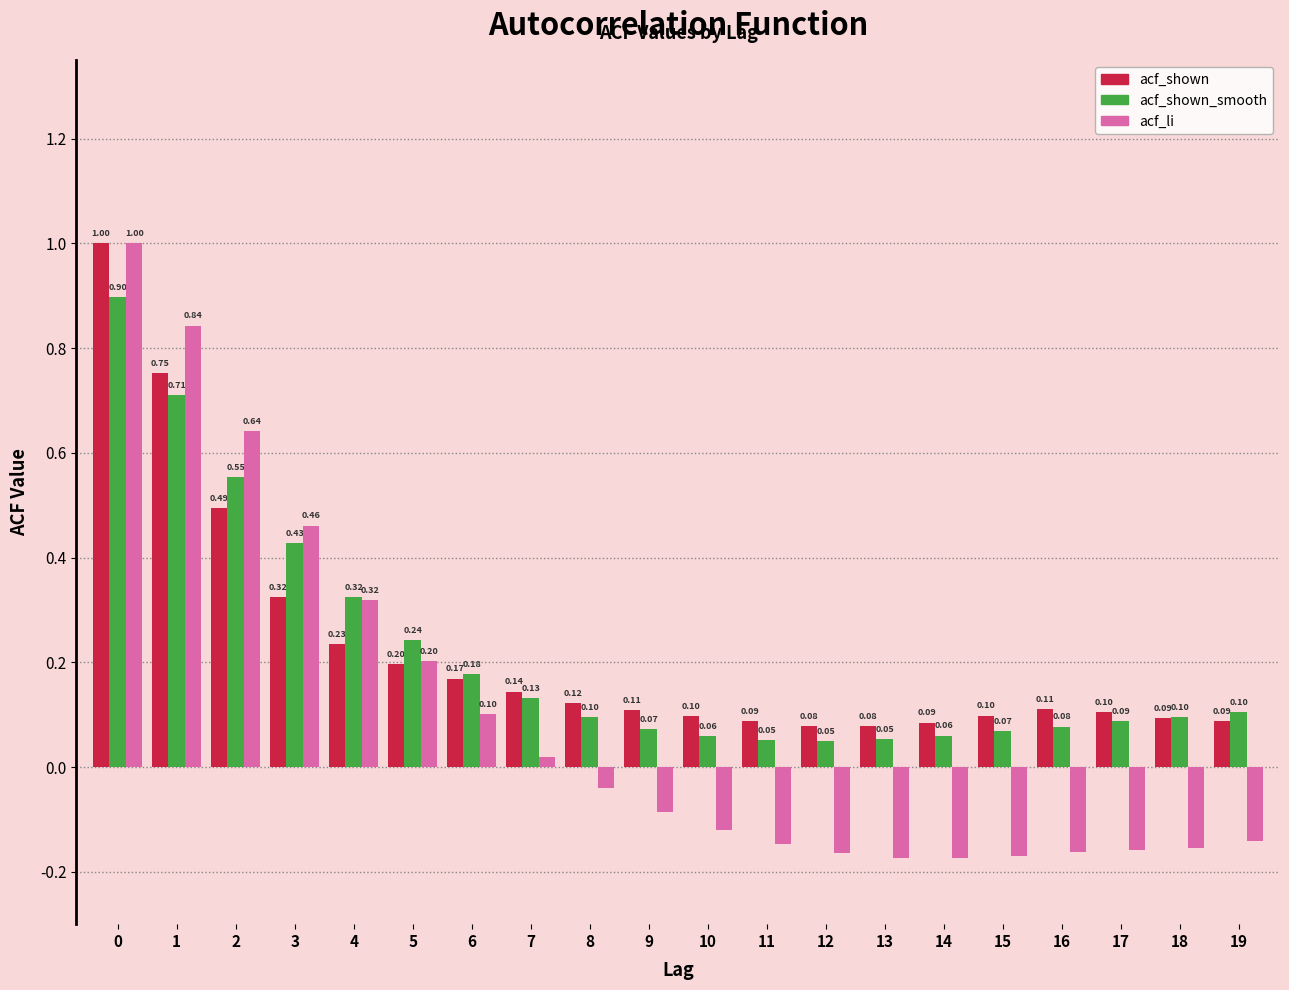

Is the value of acf_shown at 14 greater than the value of acf_li at 1?

No